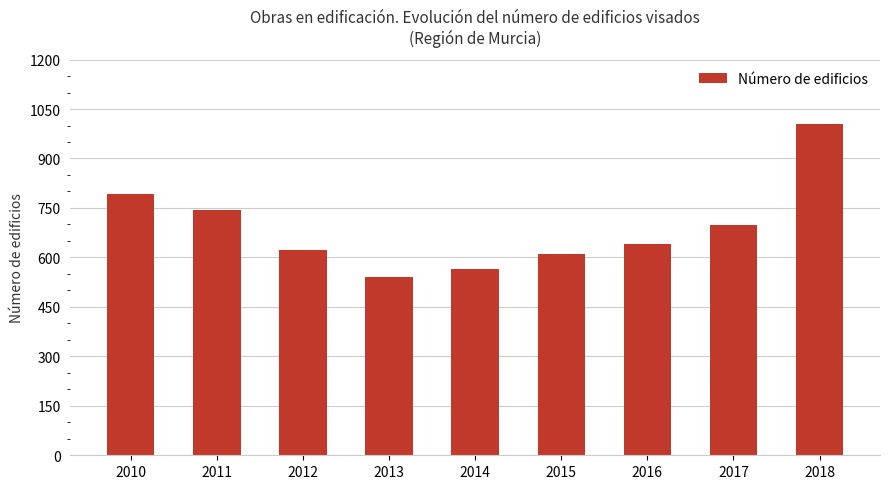

Reading left to right, extract all data points from this chart.

2010=793	2011=745	2012=624	2013=541	2014=566	2015=609	2016=642	2017=697	2018=1004